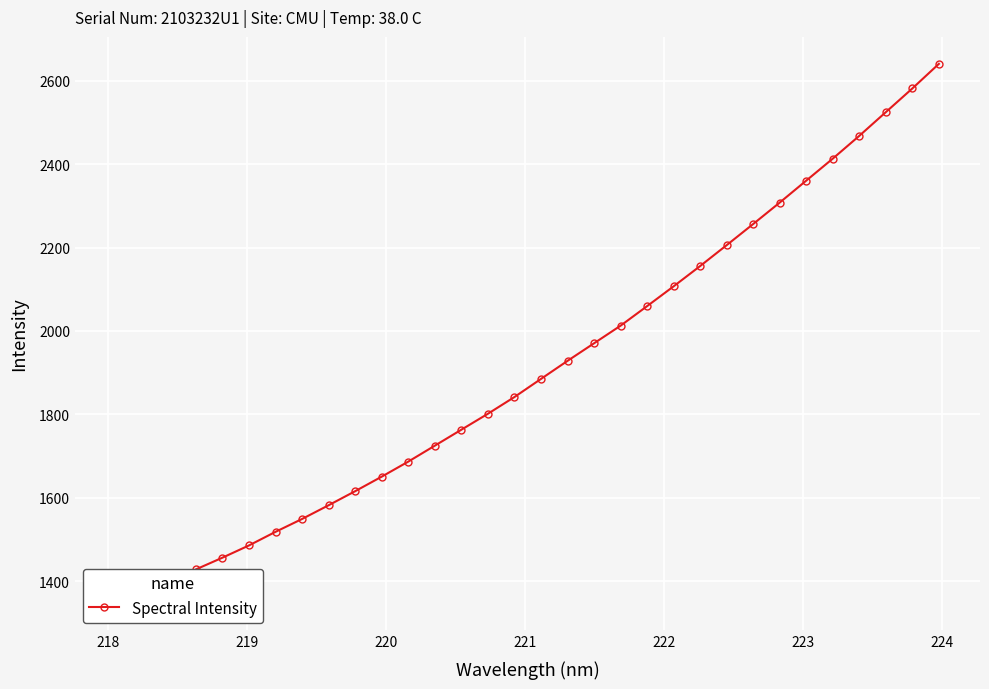

True or false: the data has more than 1 interior local peaks.

False